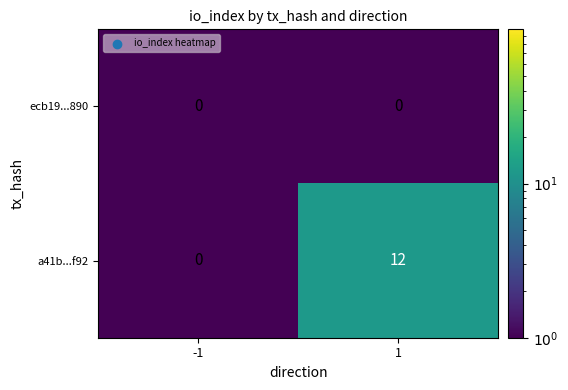

Rank the series by their maximum value, from lowest to highest.

ecb19...890, a41b...f92